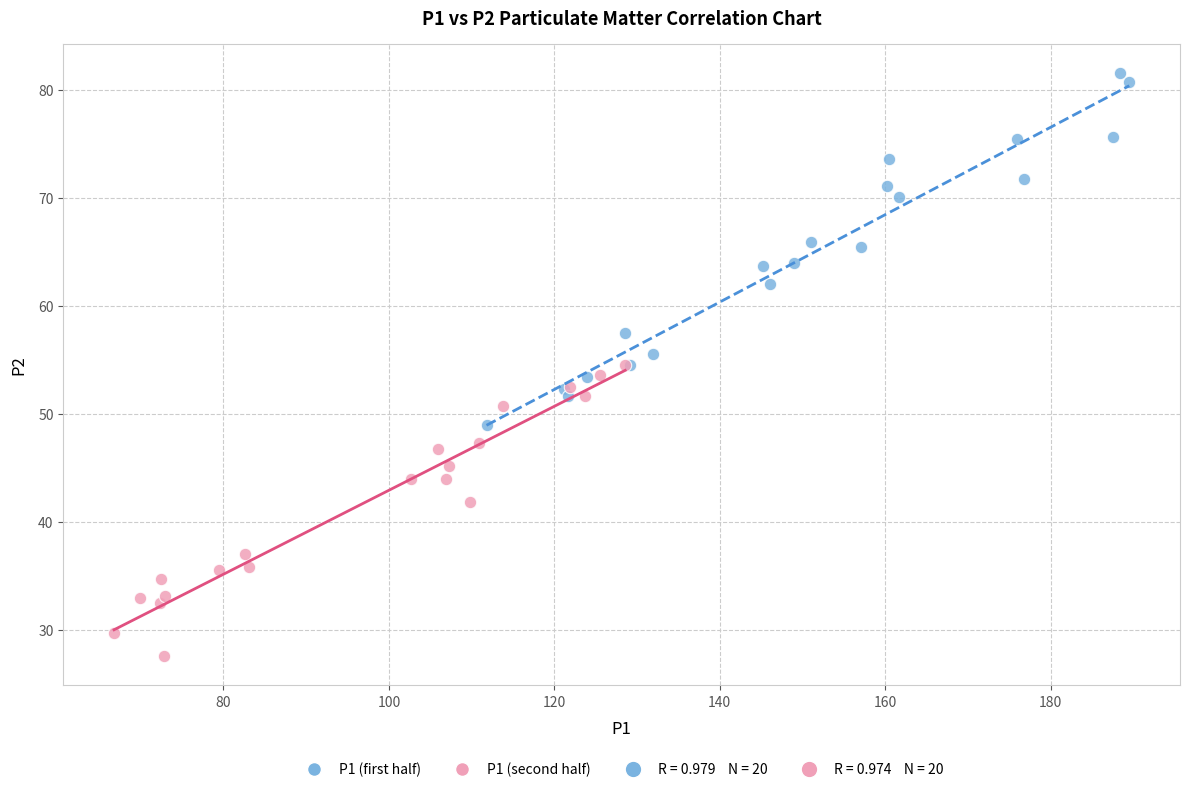

Which series reaches the minimum Y coordinate?

P1 (second half)